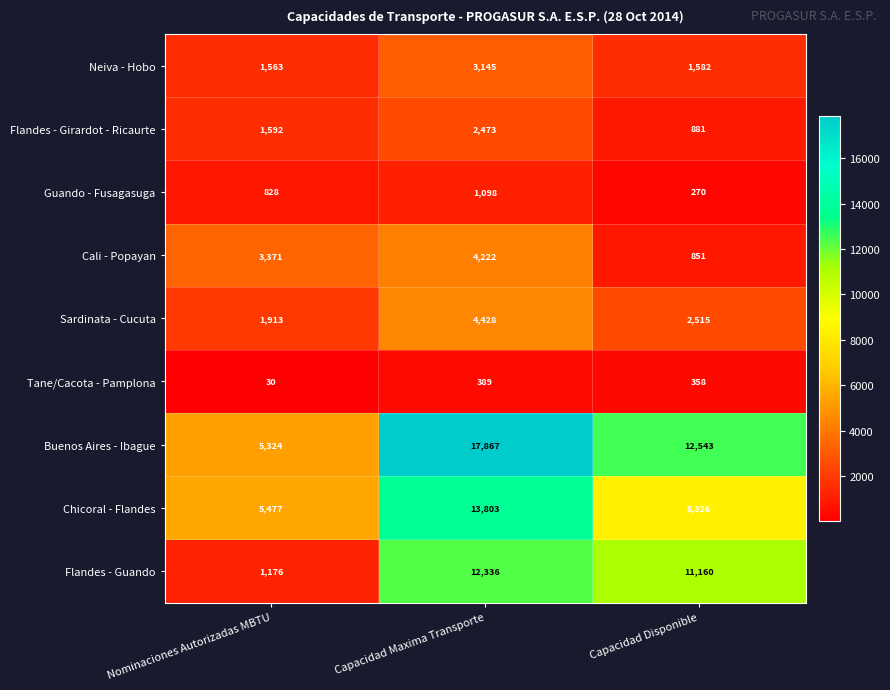

Count the number of data series in this chart.

9